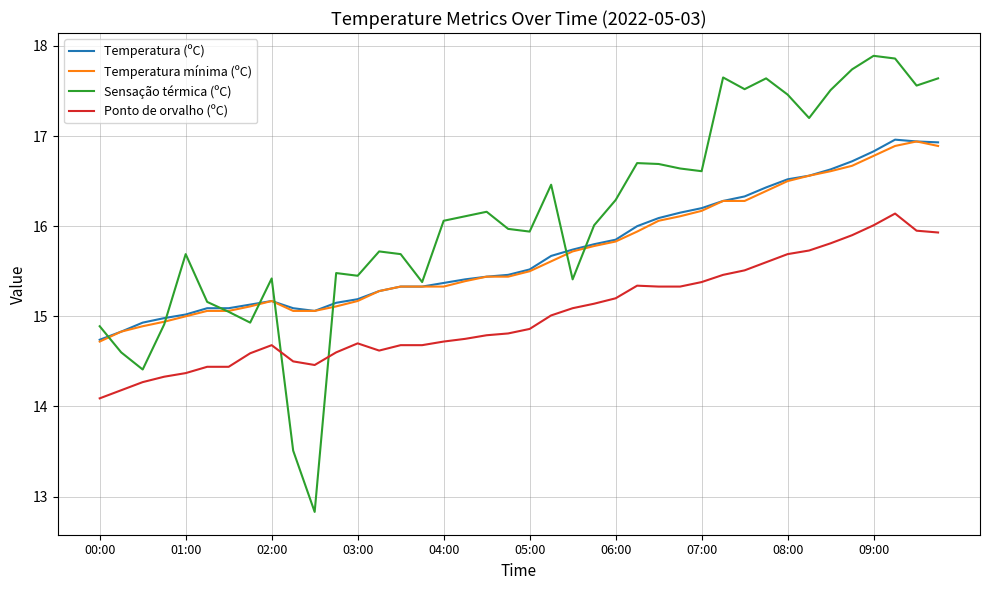

What is the sum of all Ponto de orvalho (ºC) values?

601.1